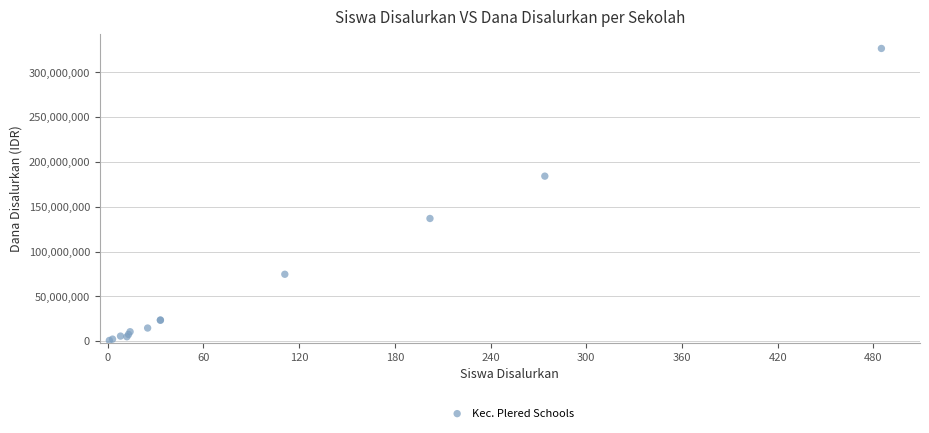

What Y value in the scatter plot is closest to 163687500?

184125000